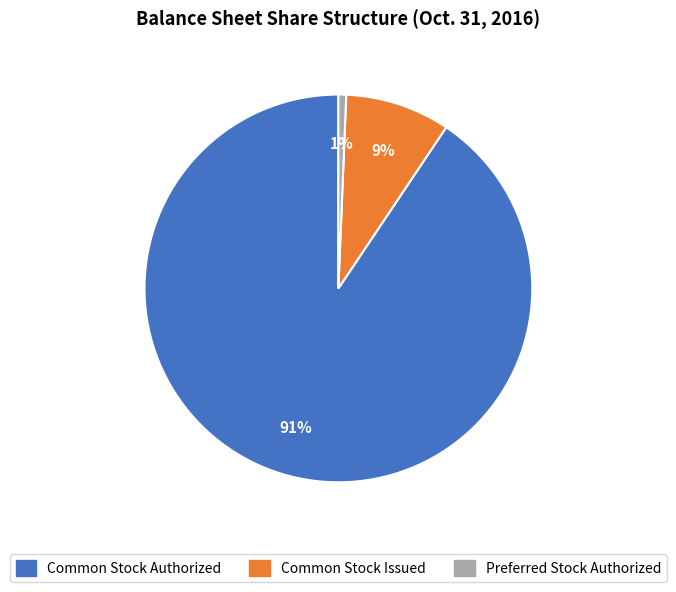

Which category has the smallest portion of the pie?

Preferred Stock Authorized